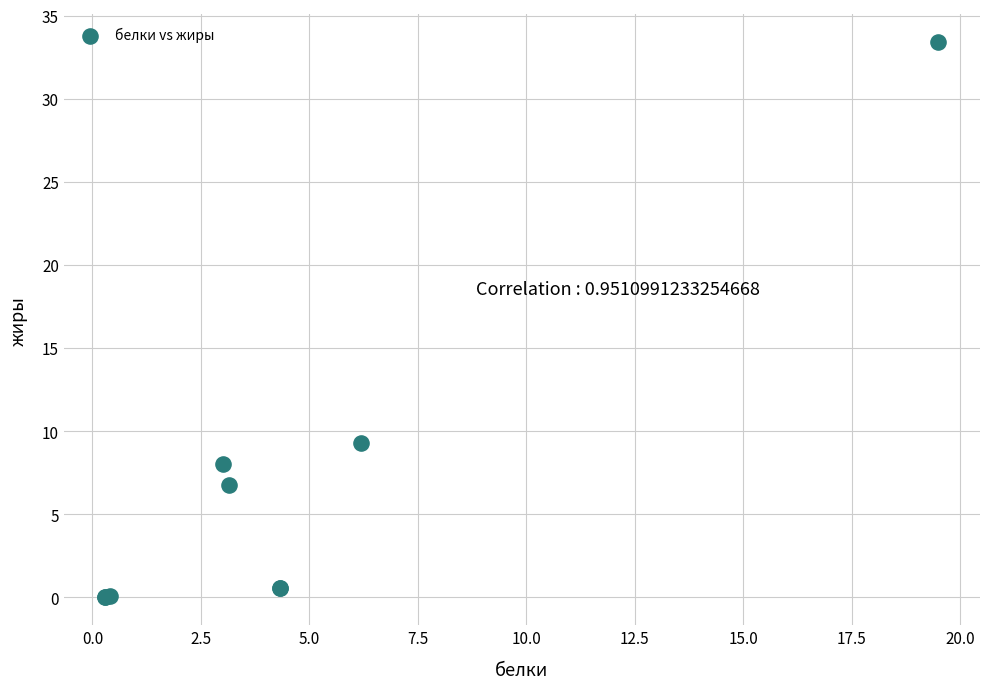

What Y value in the scatter plot is closest to 16?

9.3